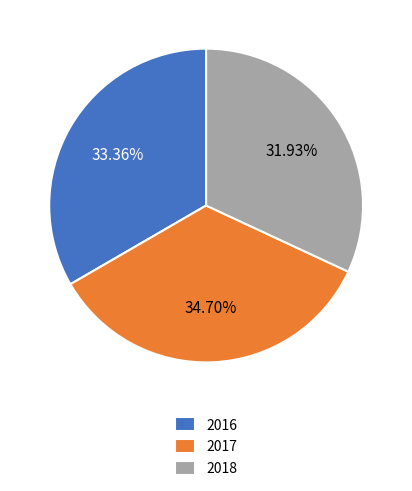

Which category has the biggest portion of the pie?

2017